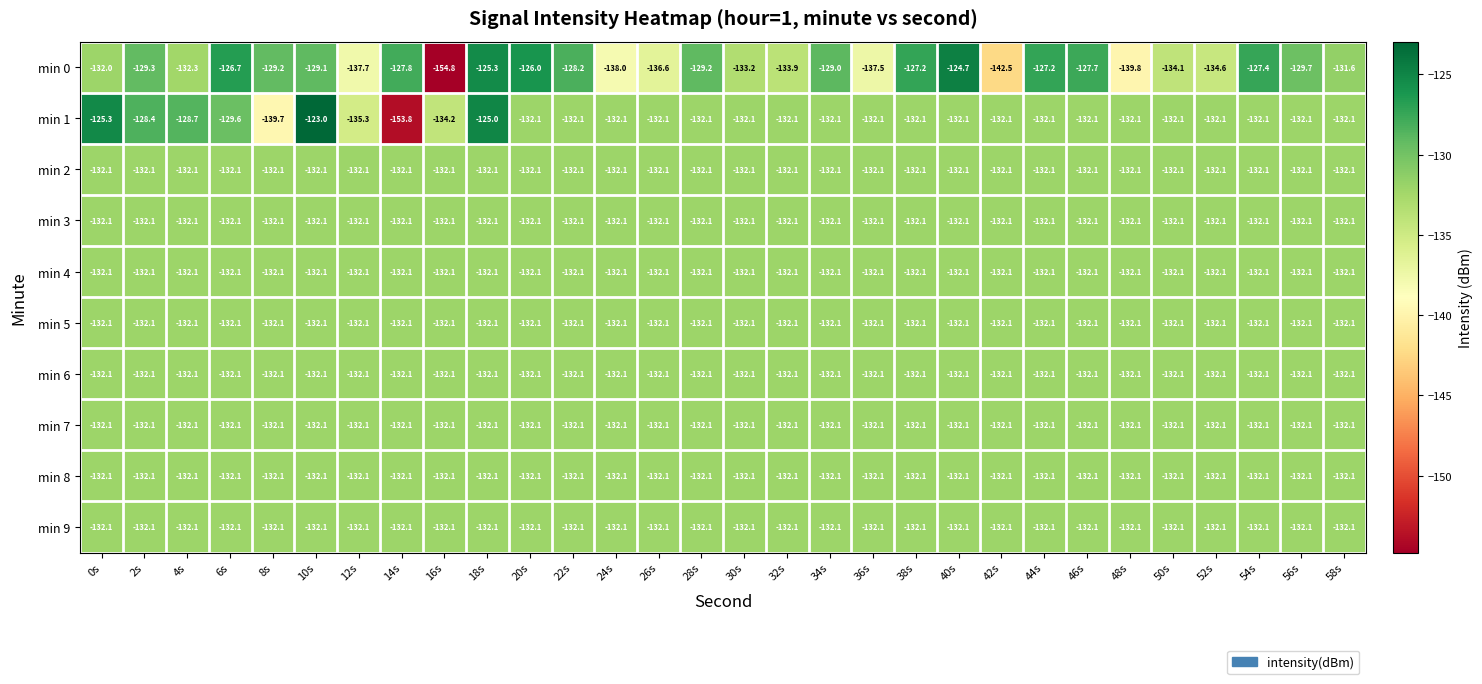

What is the total value across all series at 36s?

-1326.4